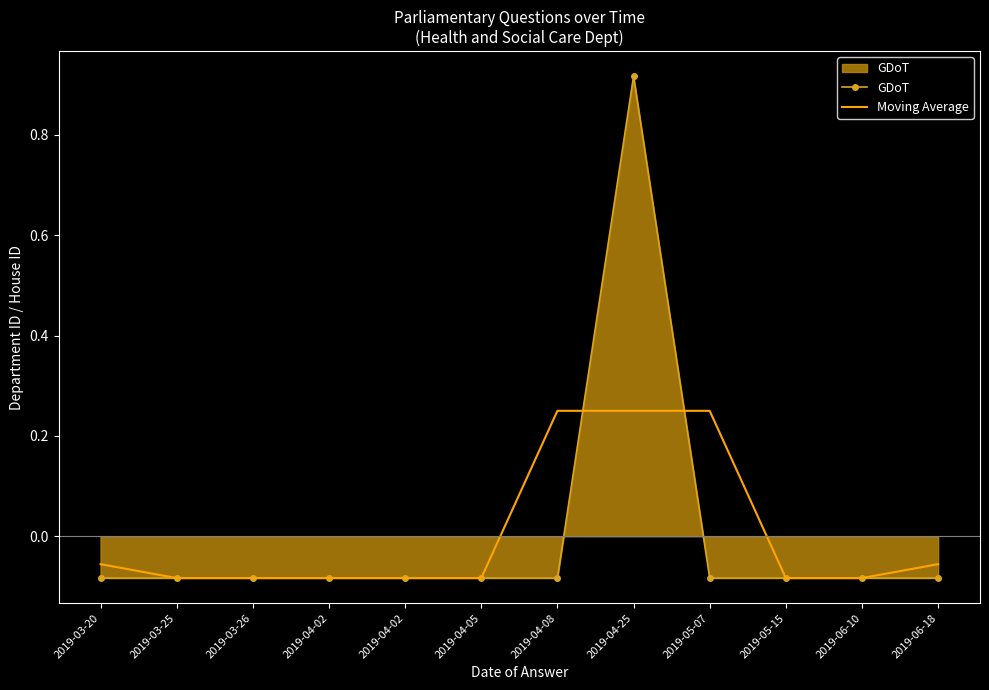

Which label corresponds to the smallest value in the chart?

2019-03-20